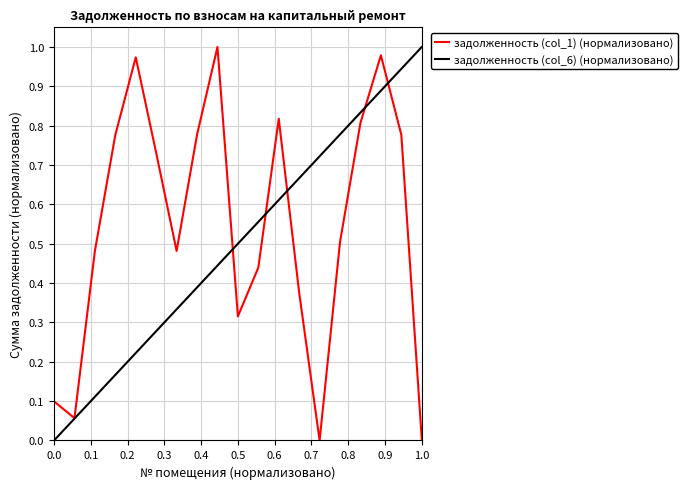

List the series in order of their overall mean, highest first.

задолженность (col_1) (нормализовано), задолженность (col_6) (нормализовано)